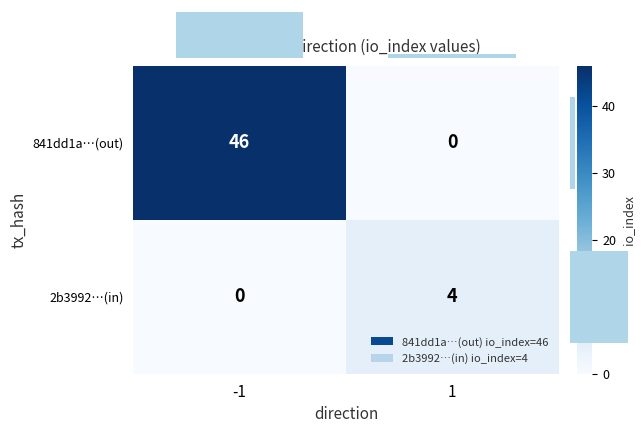

Is it true that 2b3992…(in) equals 1 at 1?

False